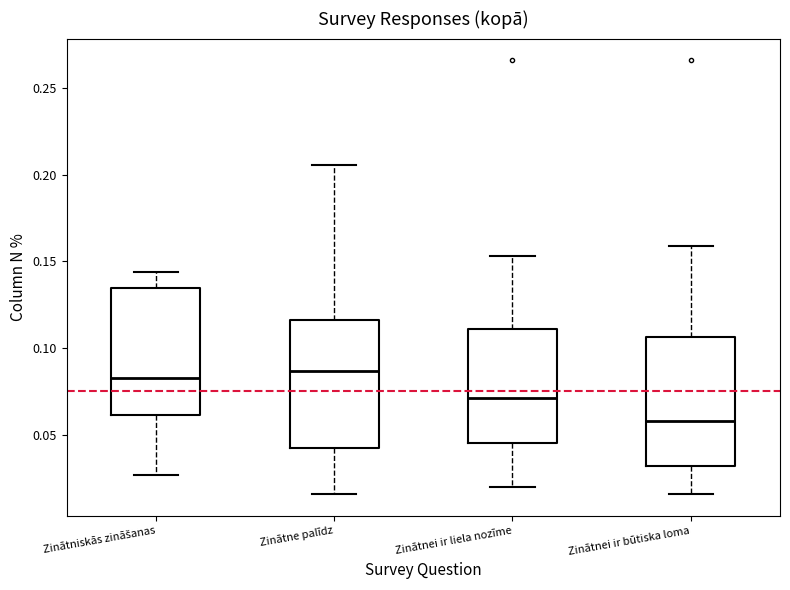

Reading left to right, read every box against the y-axis: the position of its median line, the range the box covers, and the ends of its whiskers. The values are not printed on the chart, so give them approximately, as read against the axis.

Zinātniskās zināšanas: median 0.085, box 0.060 to 0.135, whiskers 0.025 to 0.145
Zinātne palīdz: median 0.085, box 0.040 to 0.115, whiskers 0.015 to 0.205
Zinātnei ir liela nozīme: median 0.070, box 0.045 to 0.110, whiskers 0.020 to 0.155
Zinātnei ir būtiska loma: median 0.060, box 0.030 to 0.105, whiskers 0.015 to 0.160